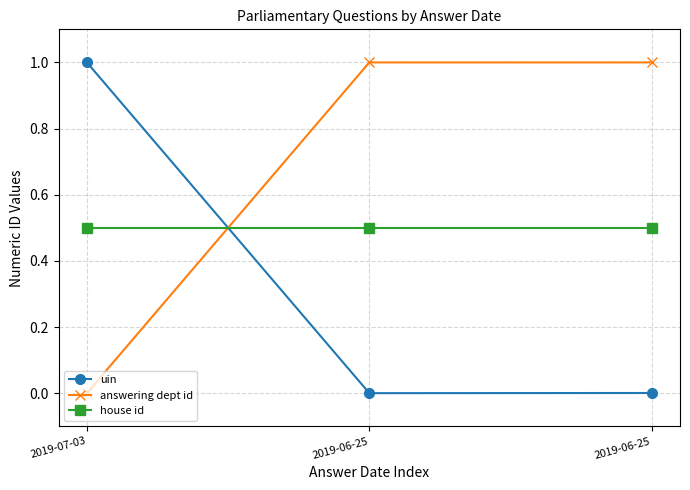

List the labels in order of answering dept id value, smallest first.

2019-07-03, 2019-06-25, 2019-06-25